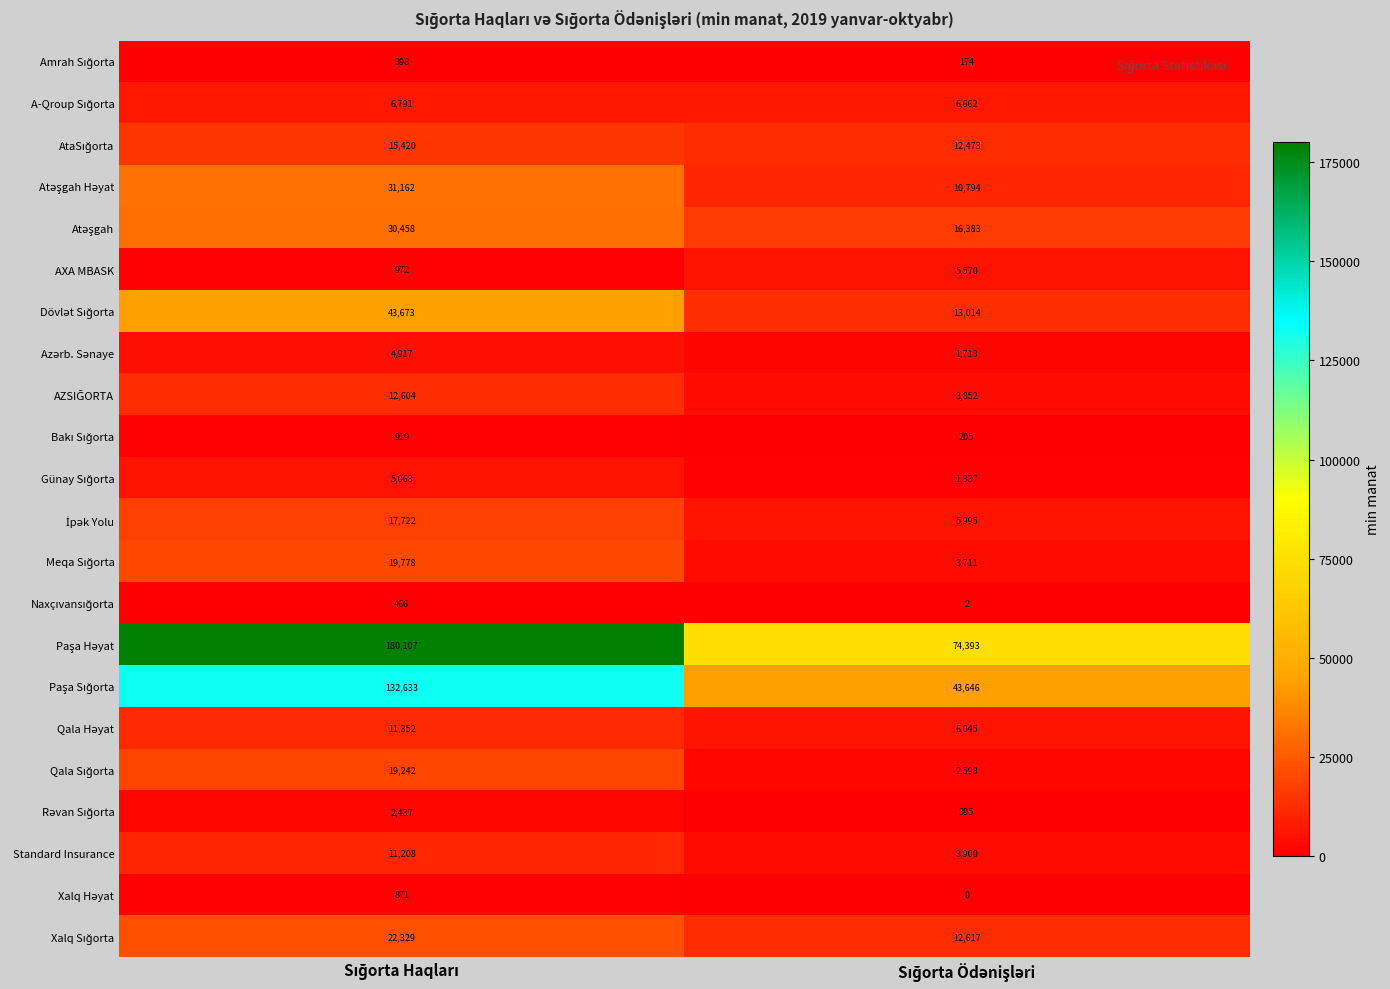

What is the highest value of the Standard Insurance series?

11208